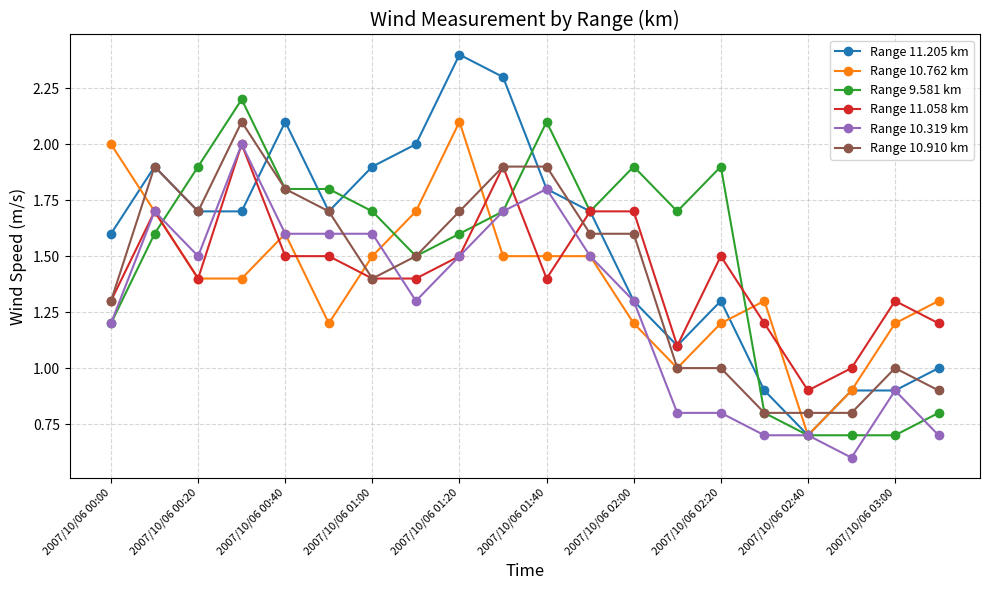

How many categories are shown in the chart?

20